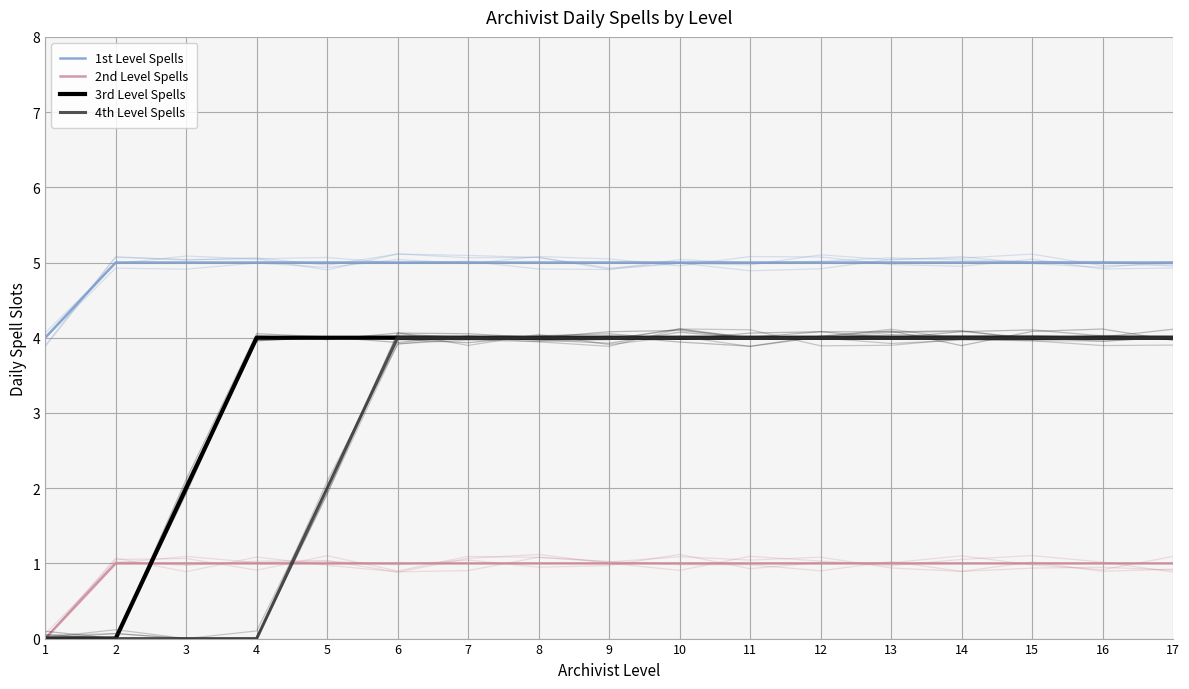

Reading left to right, extract all data points from this chart.

1st Level Spells: 1=4	2=5	3=5	4=5	5=5	6=5	7=5	8=5	9=5	10=5	11=5	12=5	13=5	14=5	15=5	16=5	17=5
2nd Level Spells: 1=0	2=1	3=1	4=1	5=1	6=1	7=1	8=1	9=1	10=1	11=1	12=1	13=1	14=1	15=1	16=1	17=1
3rd Level Spells: 1=0	2=0	3=2	4=4	5=4	6=4	7=4	8=4	9=4	10=4	11=4	12=4	13=4	14=4	15=4	16=4	17=4
4th Level Spells: 1=0	2=0	3=0	4=0	5=2	6=4	7=4	8=4	9=4	10=4	11=4	12=4	13=4	14=4	15=4	16=4	17=4